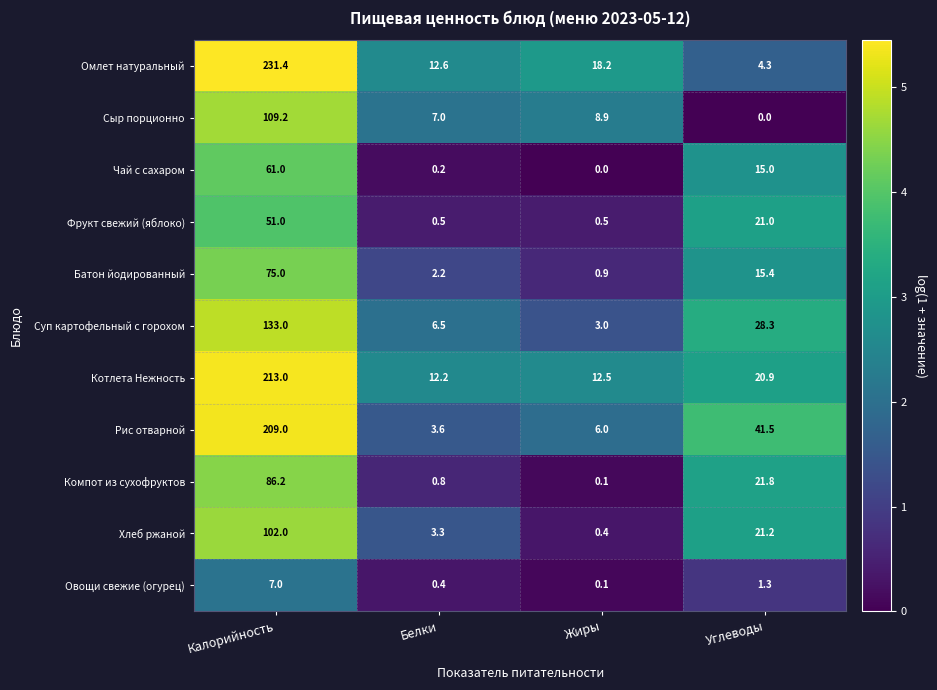

How many distinct data groups are displayed?

11